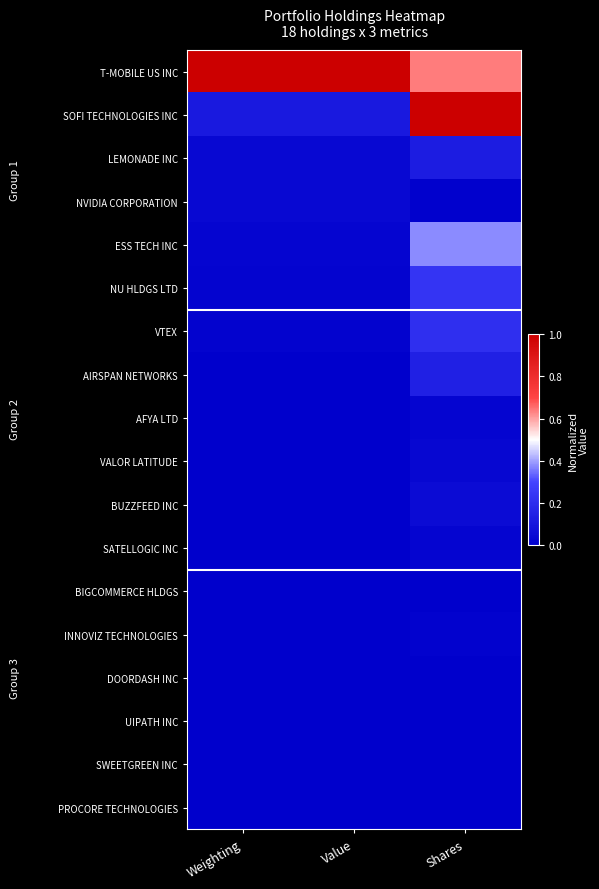

Which category has the lowest value across all series?

Weighting